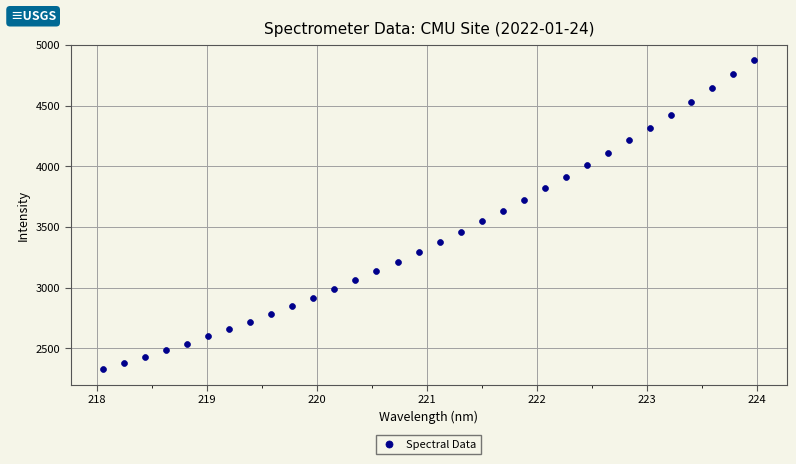

What is the range of Y values (max minus min)?

2548.0